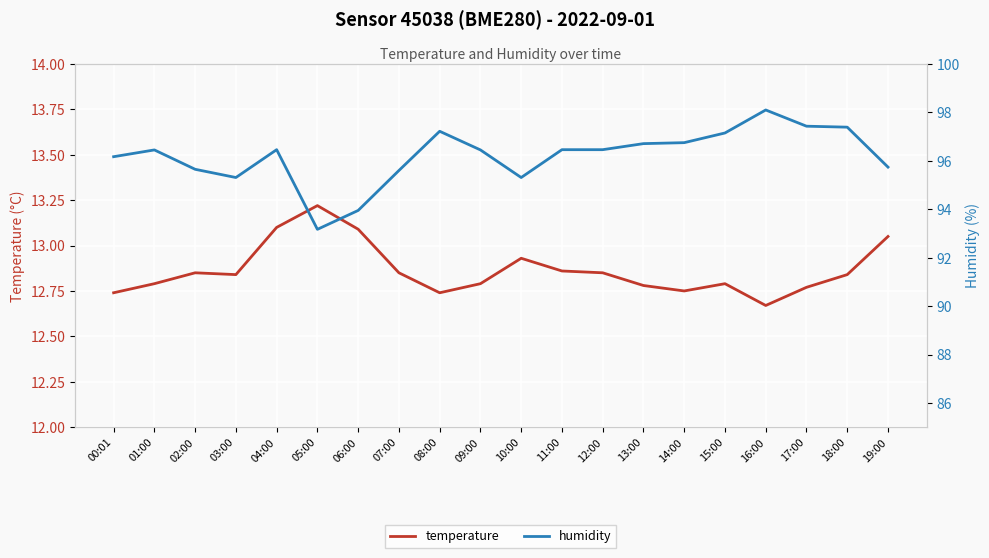

What is the highest value of the temperature series?

13.2